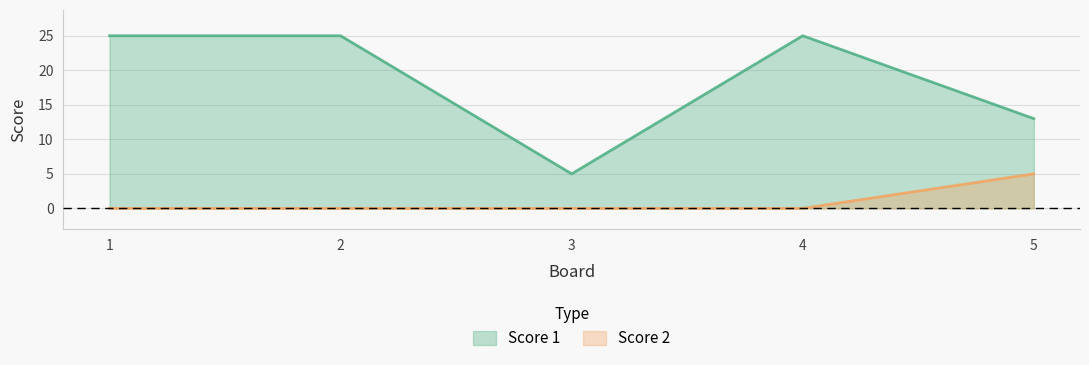

True or false: Score 1 and Score 2 cross at least once.

False